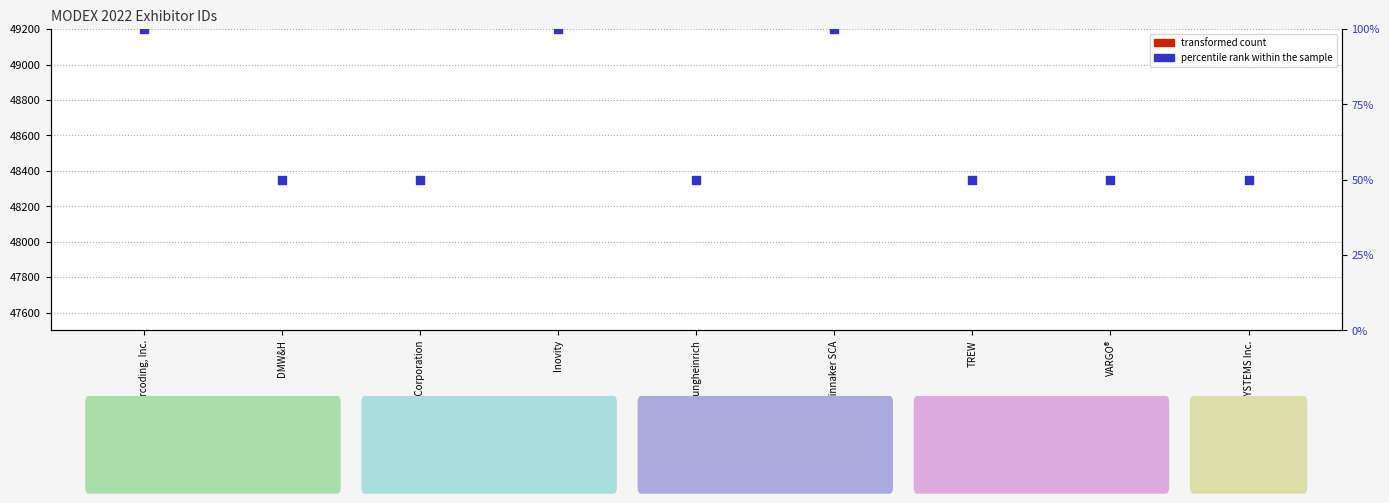

Which series contains the highest Y value?

percentile rank within the sample